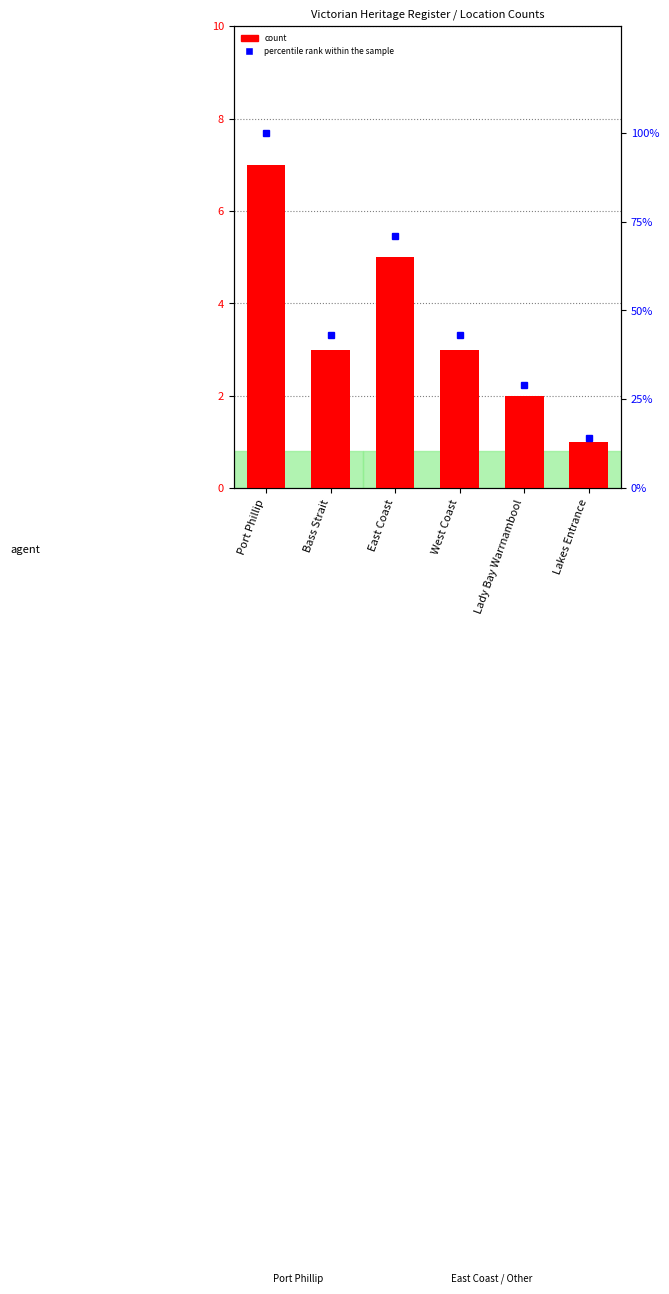

What position from the left is Lakes Entrance?

6